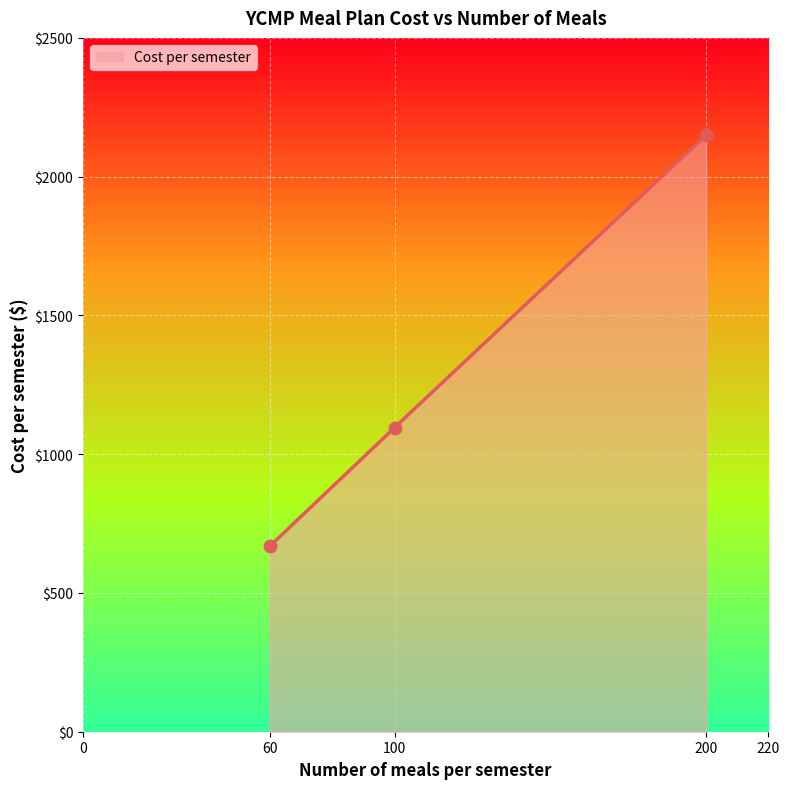

What is the change in value from 100 to 200?

+1054